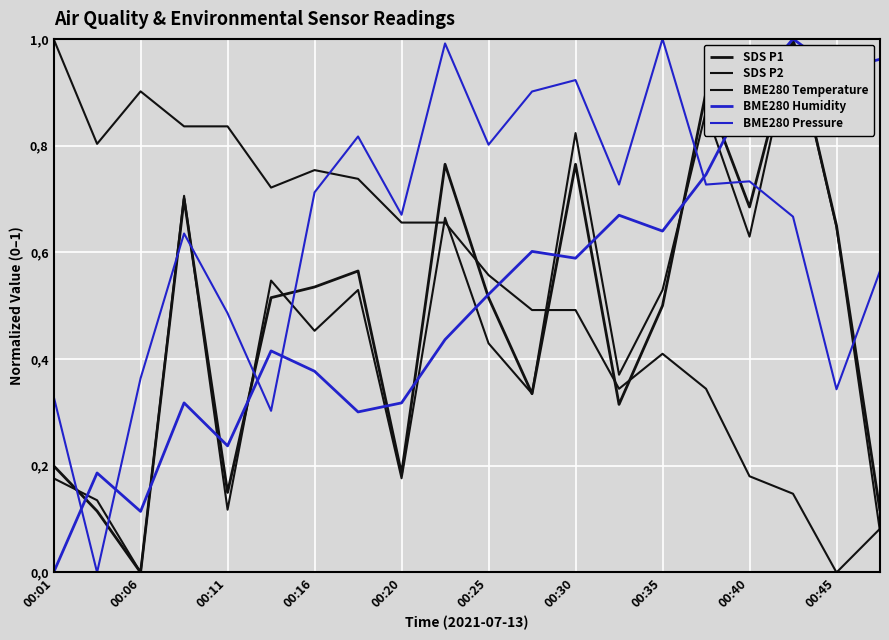

Which series has the largest range (max minus min)?

SDS P1